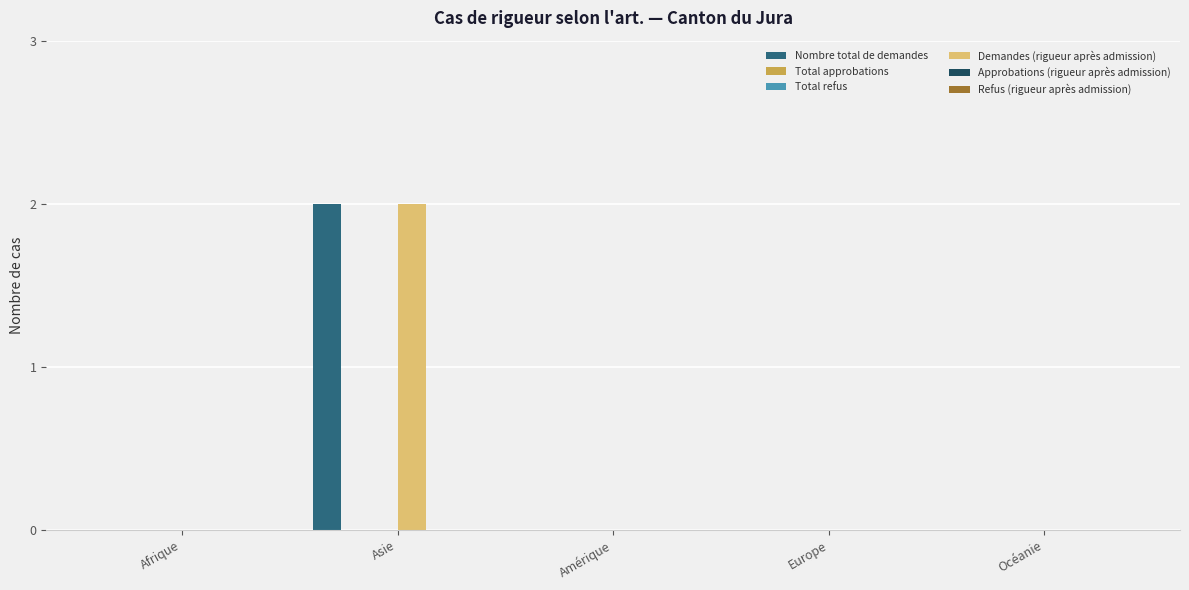

Which series has the largest range (max minus min)?

Nombre total de demandes